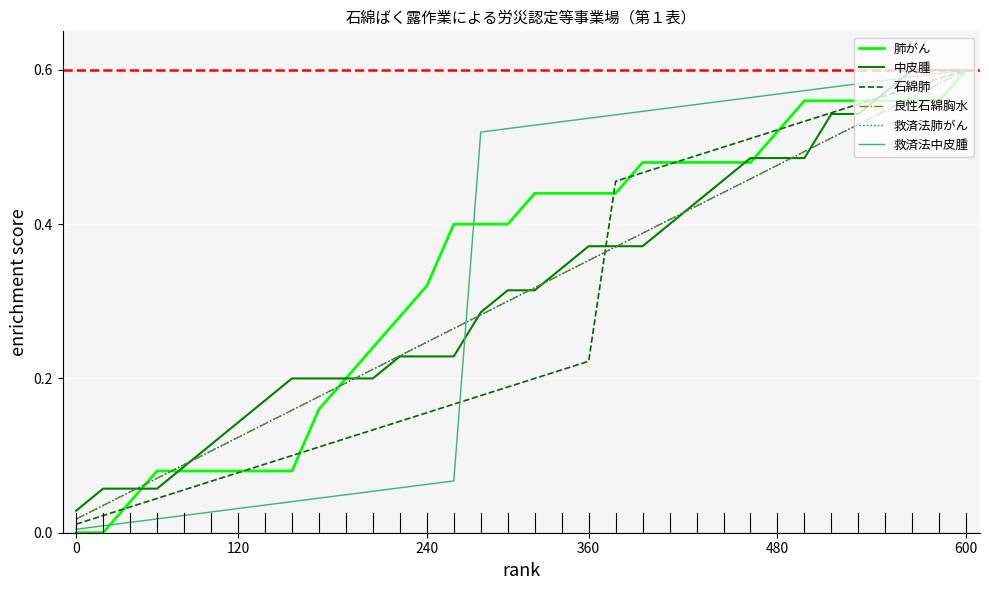

Does the chart display data point markers on the line(s)?

No